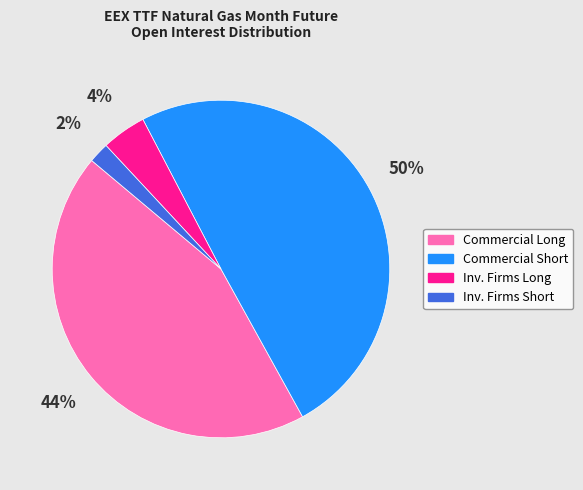

Is there any slice that represents more than half of the pie?

No